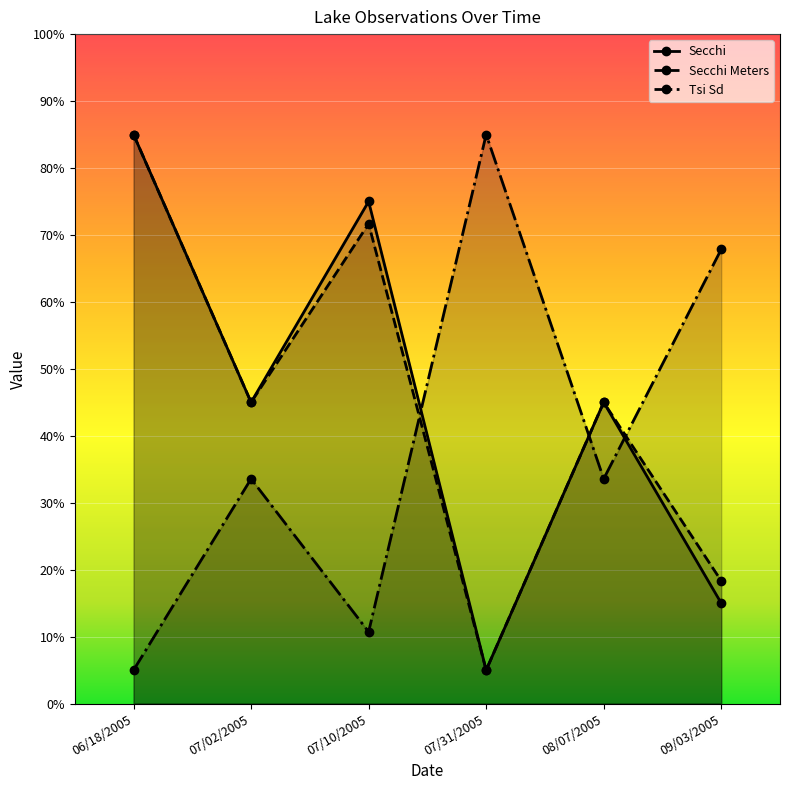

What value does the Tsi Sd series have at 07/10/2005?

10.7